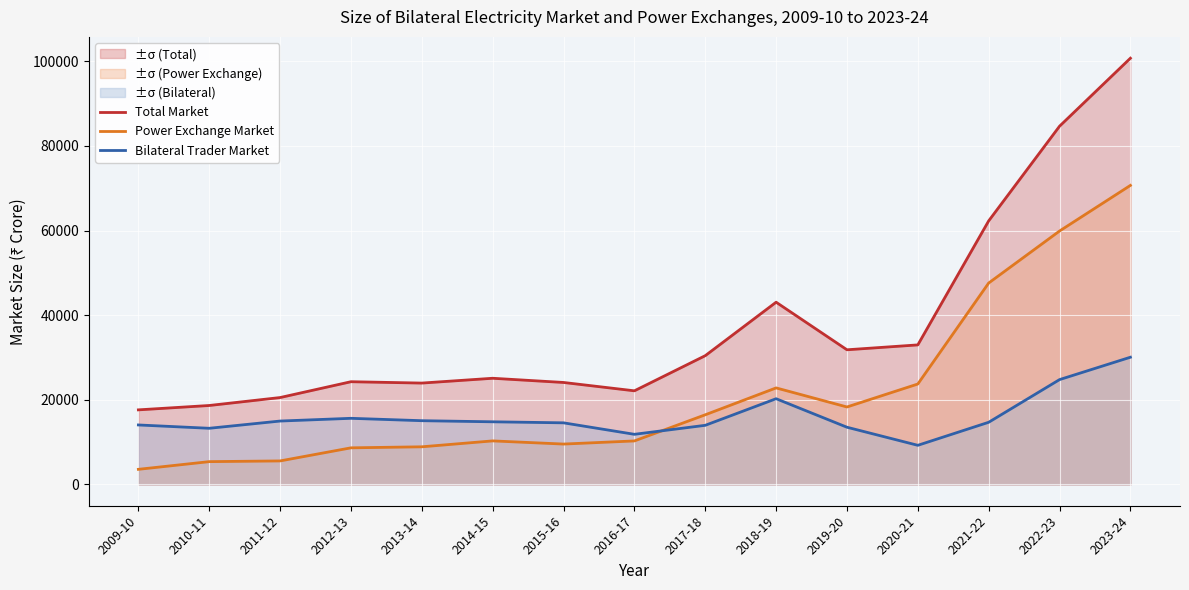

Rank the series by their maximum value, from highest to lowest.

Total Market, Power Exchange Market, Bilateral Trader Market